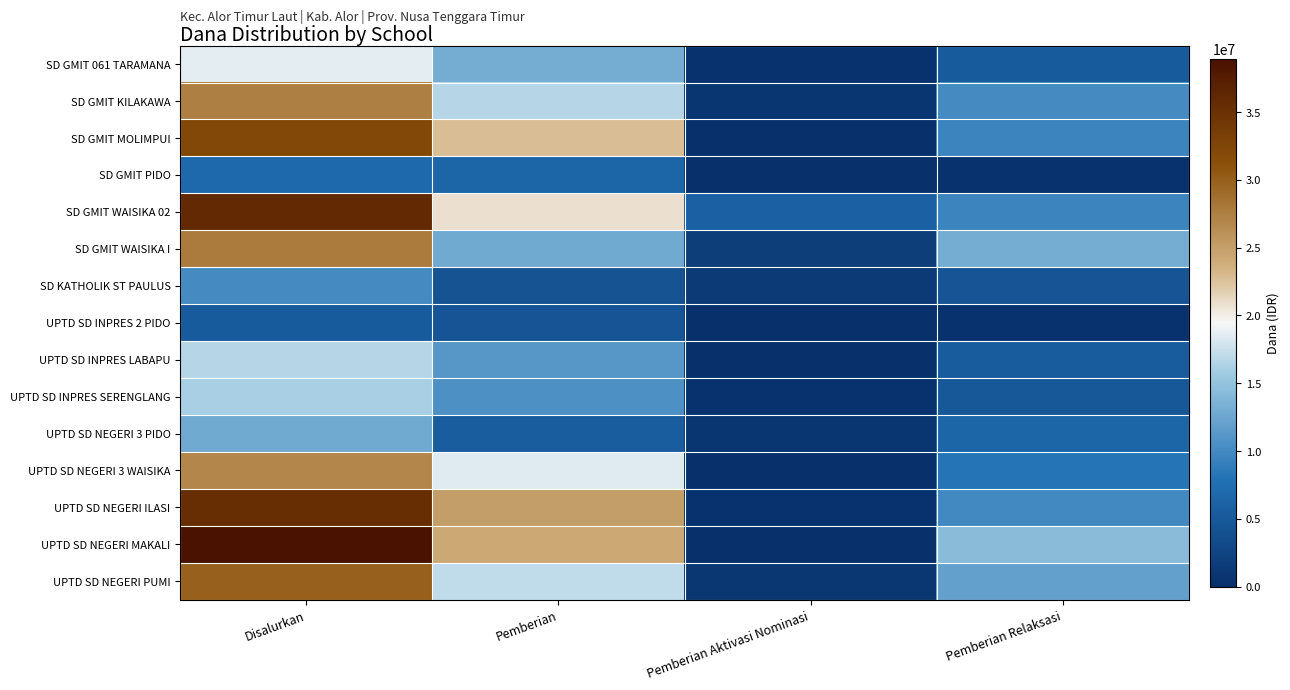

Which series has the largest total across all categories?

UPTD SD NEGERI MAKALI